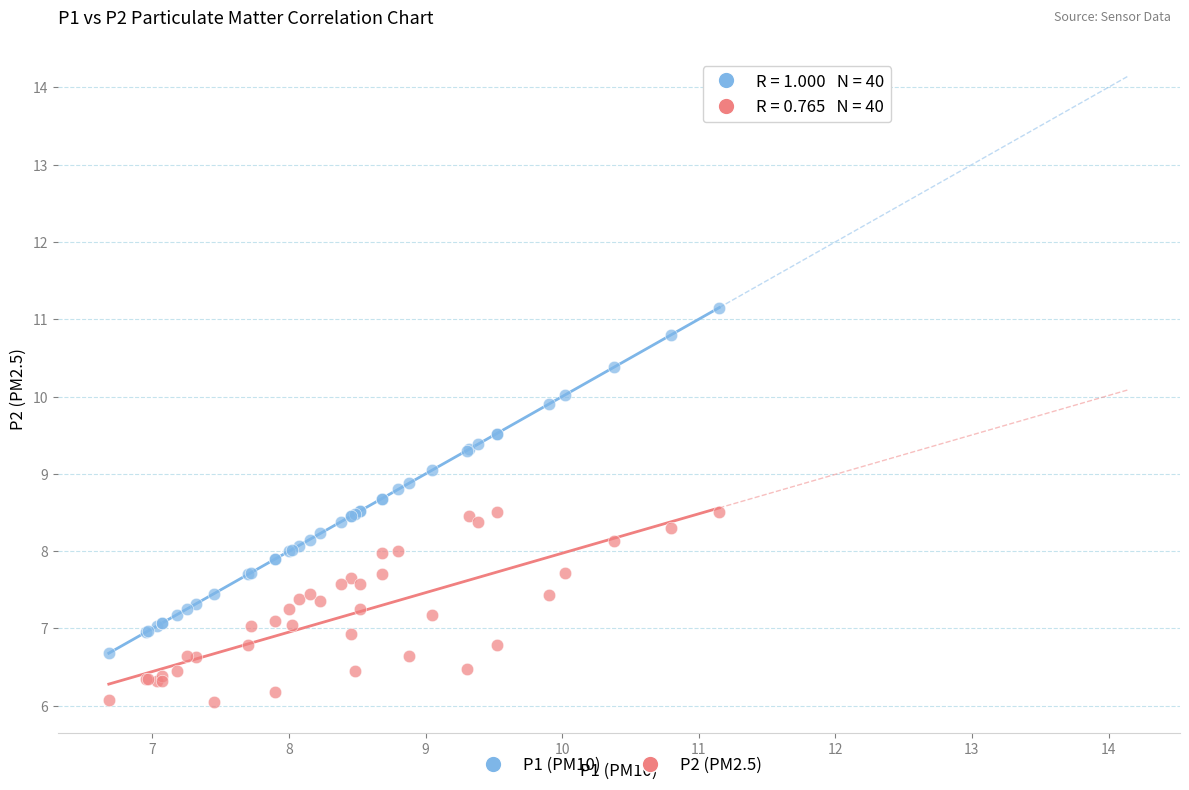

What are all the series names shown in the legend?

P1 (PM10), P2 (PM2.5)